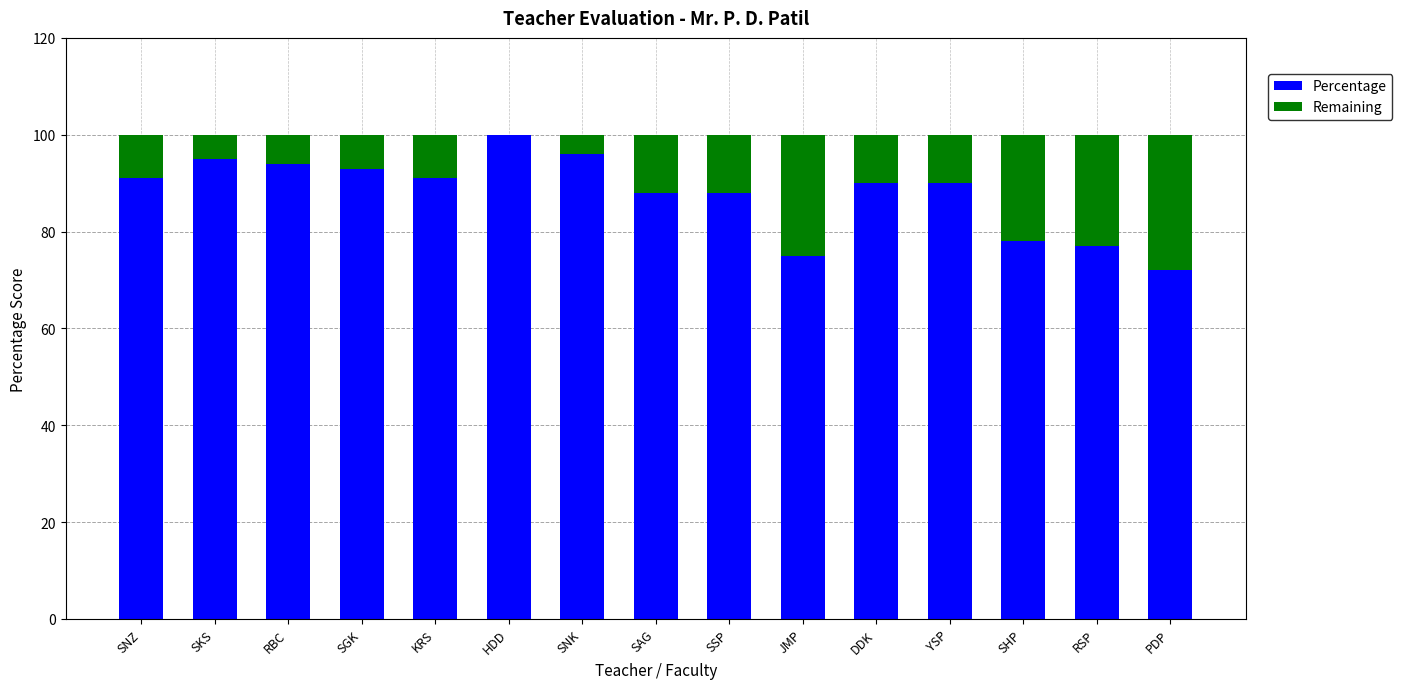

How many series are shown in this chart?

2